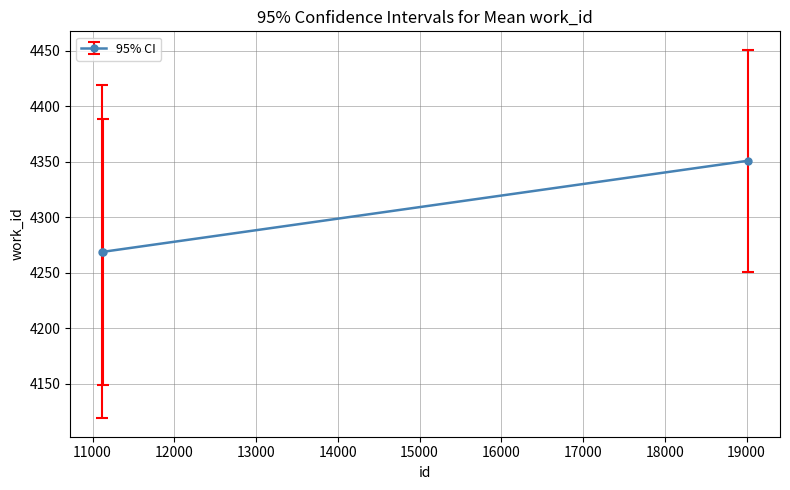

What is the sum of all values?

12889